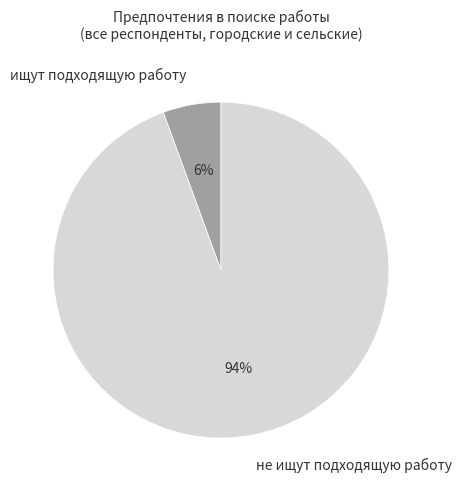

True or false: не ищут подходящую работу accounts for 99% of the total.

False